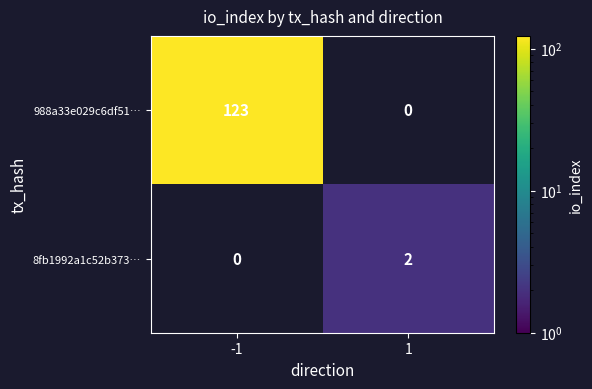

What is the minimum value shown in the chart?

2.0